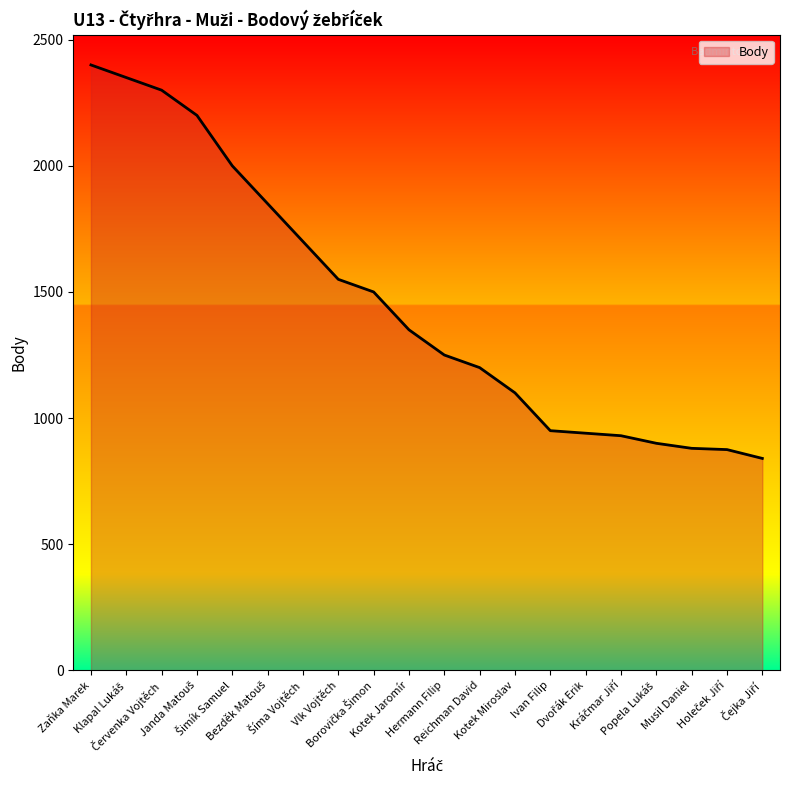

What is the difference between the maximum and minimum values?

1560